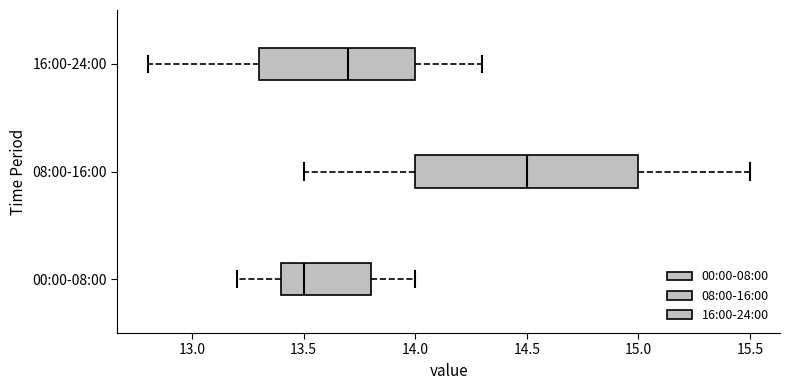

Comparing the boxes themselves (not the whiskers), which one is the widest?

08:00-16:00